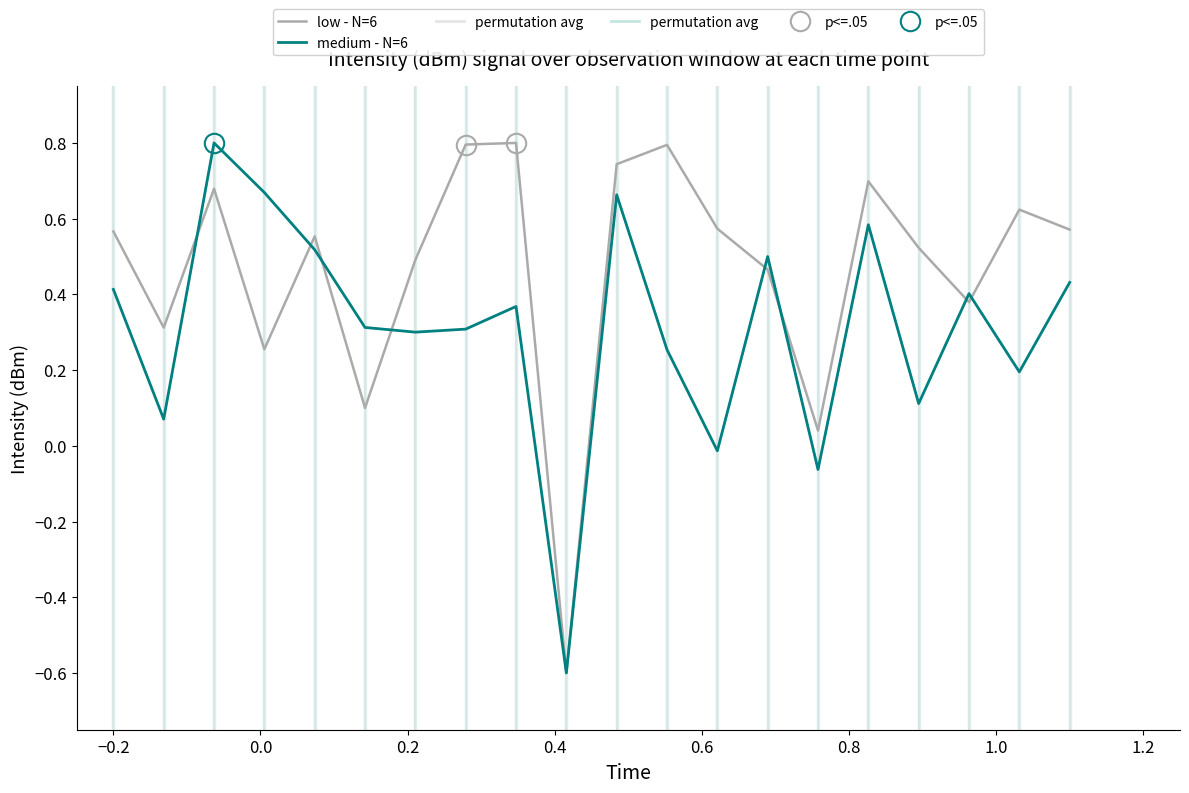

What is the maximum value for medium - N=6?

0.8